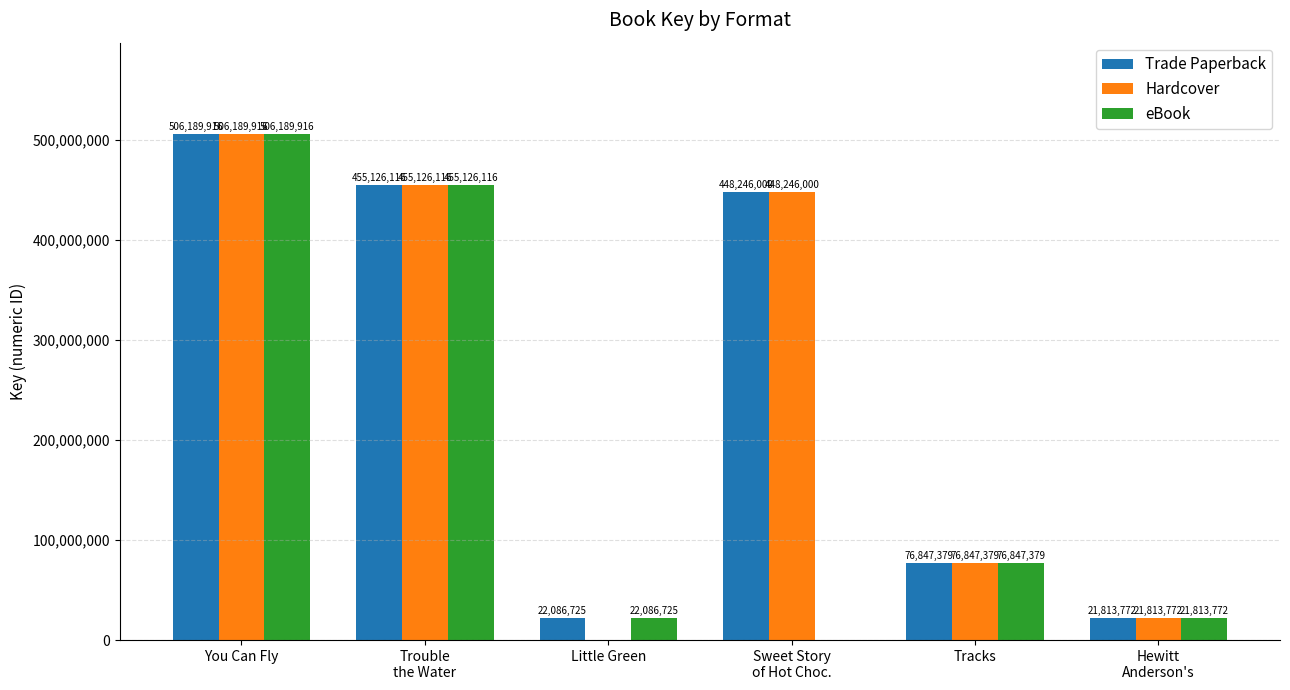

The Trade Paperback series shows 506189916 at You Can Fly. True or false?

True